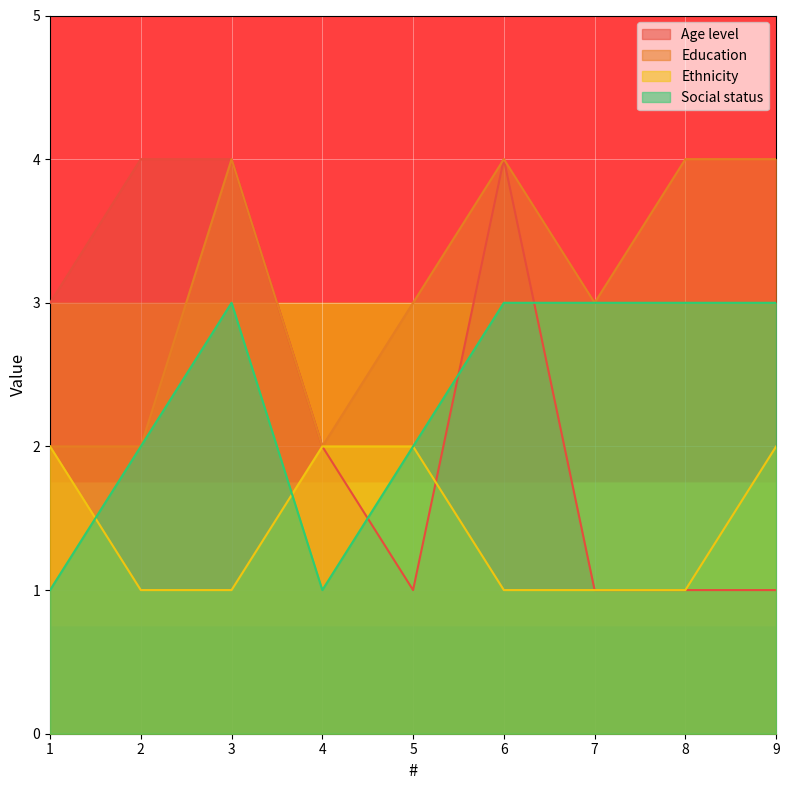

At 6, list the series in order from smallest to largest.

Ethnicity, Social status, Age level, Education